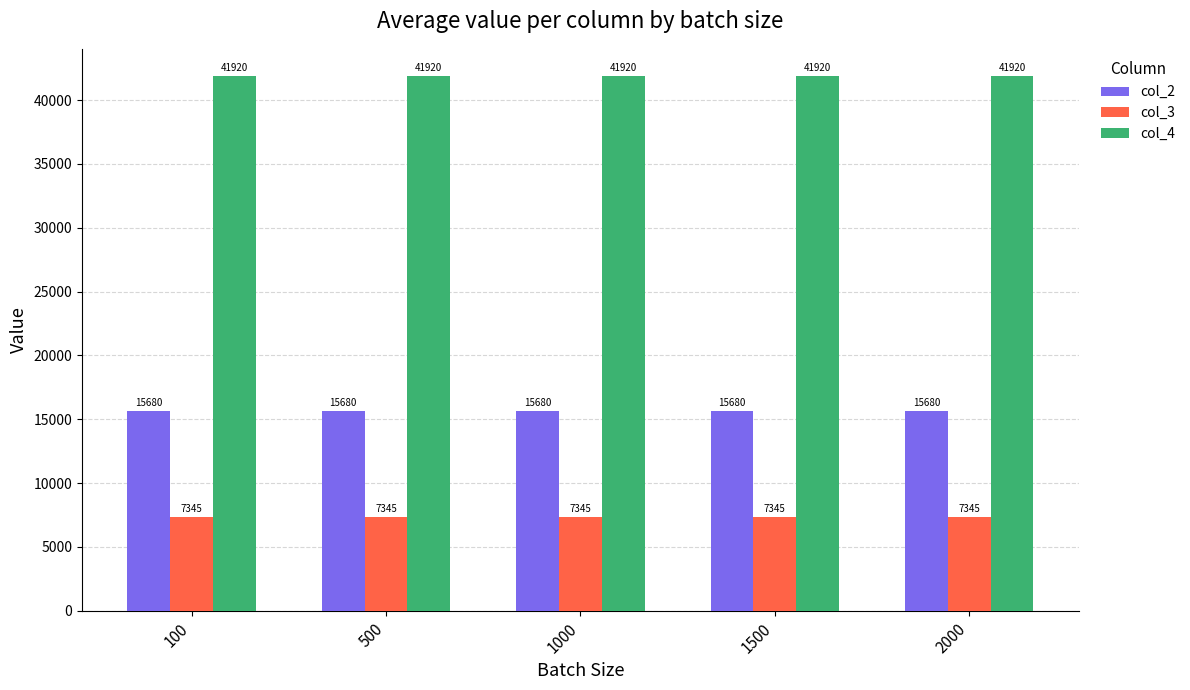

What is the sum of the col_3 values at 1500 and 2000?

14690